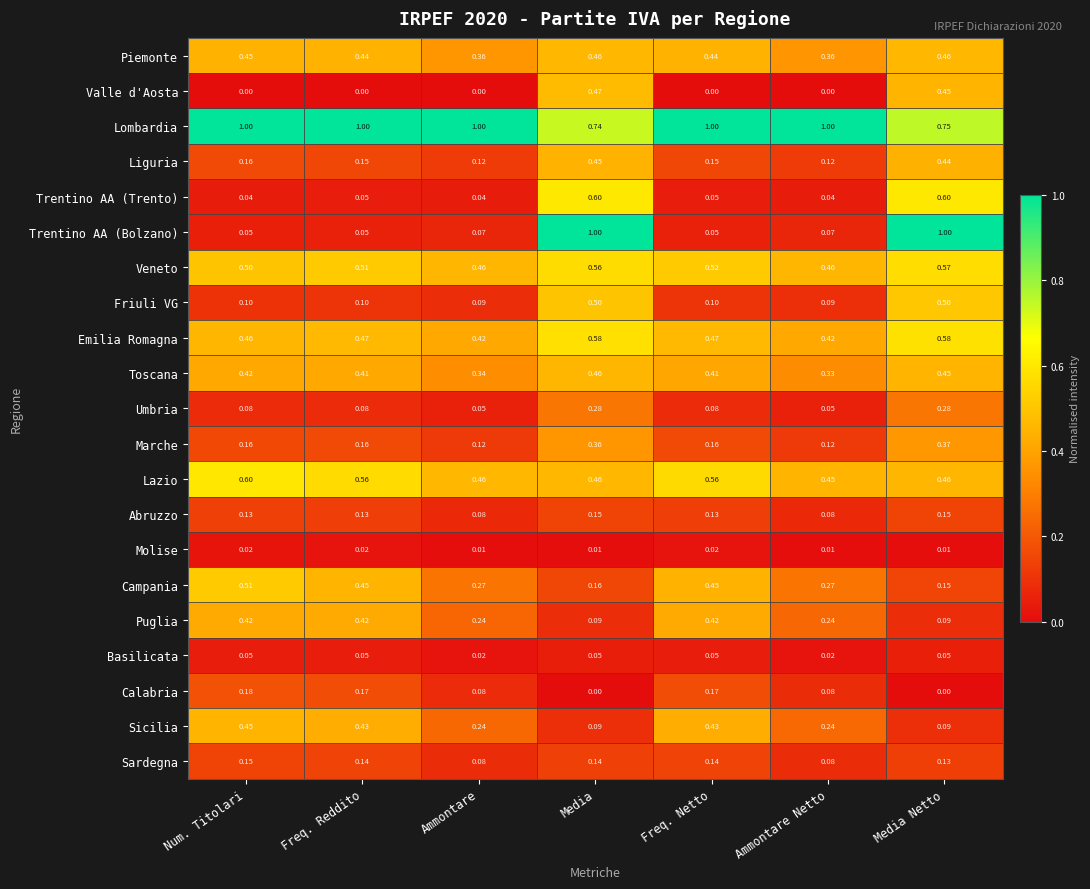

At which category is the sum across all series the highest?

Media